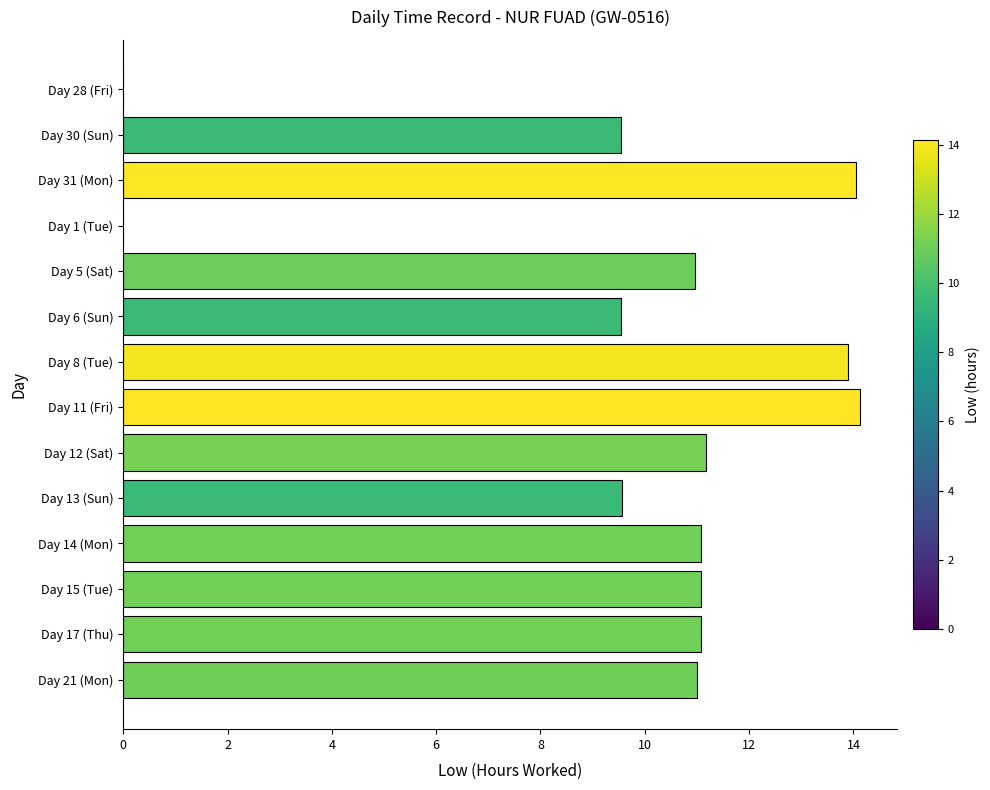

Is it true that the value at Day 30 (Sun) is 9.6?

True